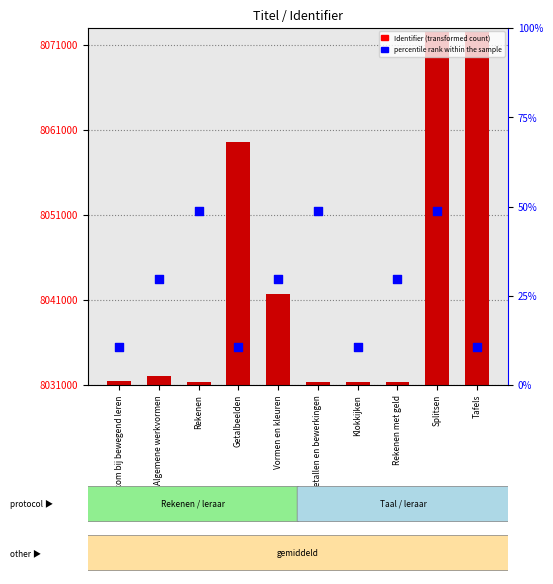

What are all the series names shown in the legend?

Identifier, percentile rank within the sample